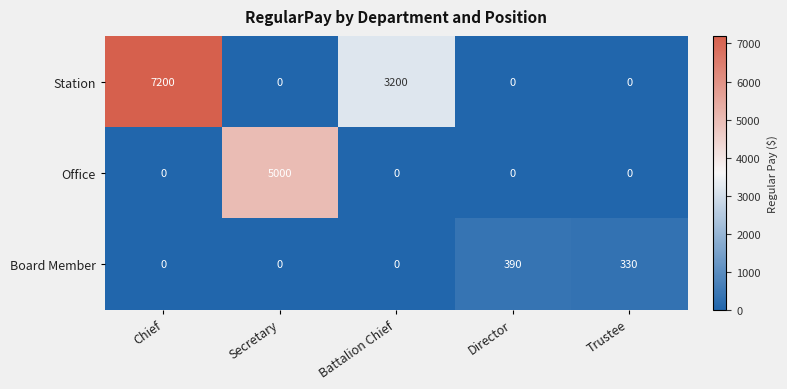

Which series has the widest spread of values?

Station